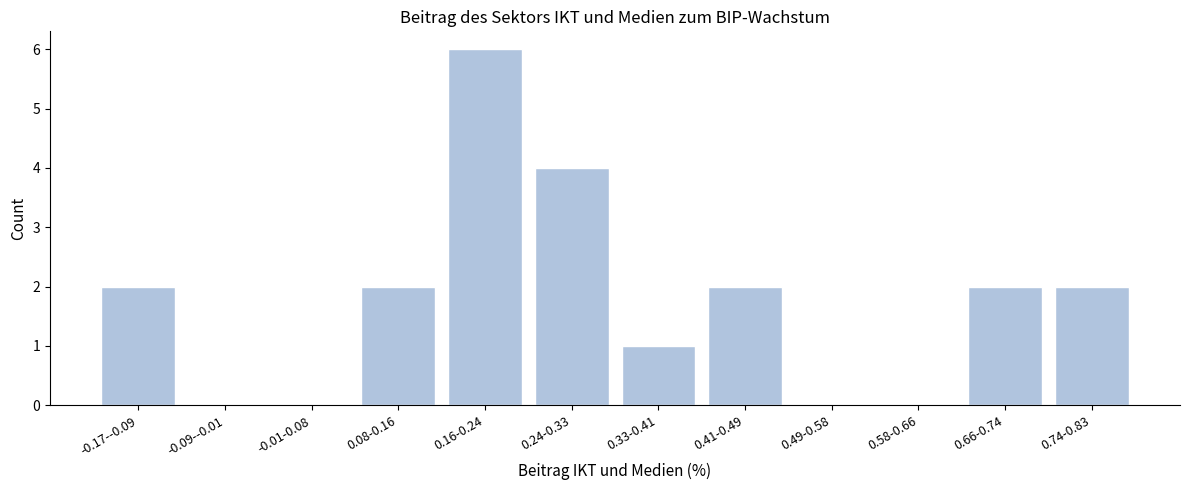

Reading right to left, list all the values displayed in this chart.

0.74-0.83=2	0.66-0.74=2	0.58-0.66=0	0.49-0.58=0	0.41-0.49=2	0.33-0.41=1	0.24-0.33=4	0.16-0.24=6	0.08-0.16=2	-0.01-0.08=0	-0.09--0.01=0	-0.17--0.09=2